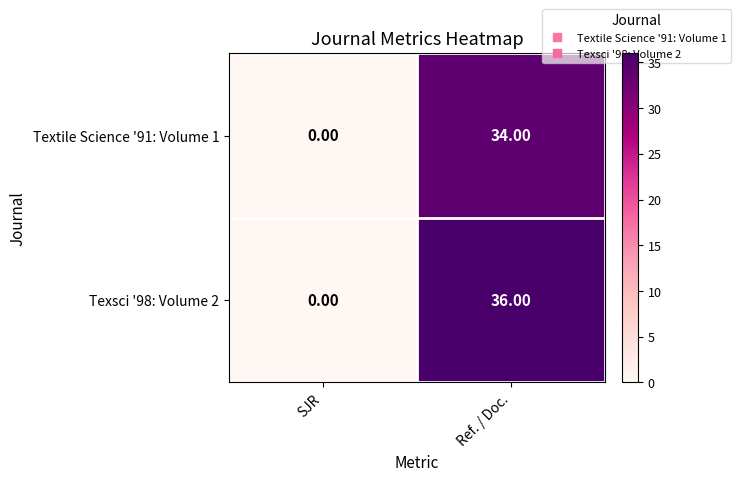

List the series in order of their peak value, highest first.

Texsci '98: Volume 2, Textile Science '91: Volume 1